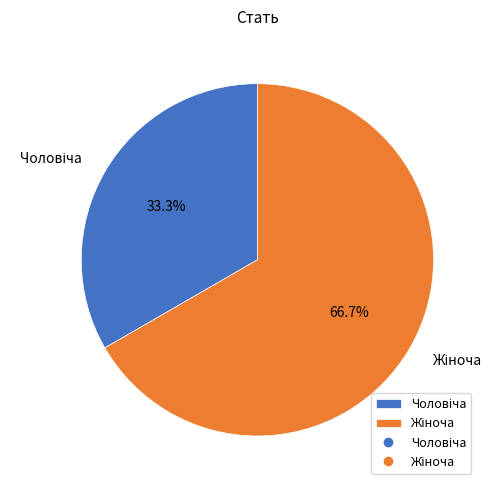

Is there a majority slice in this chart?

Yes